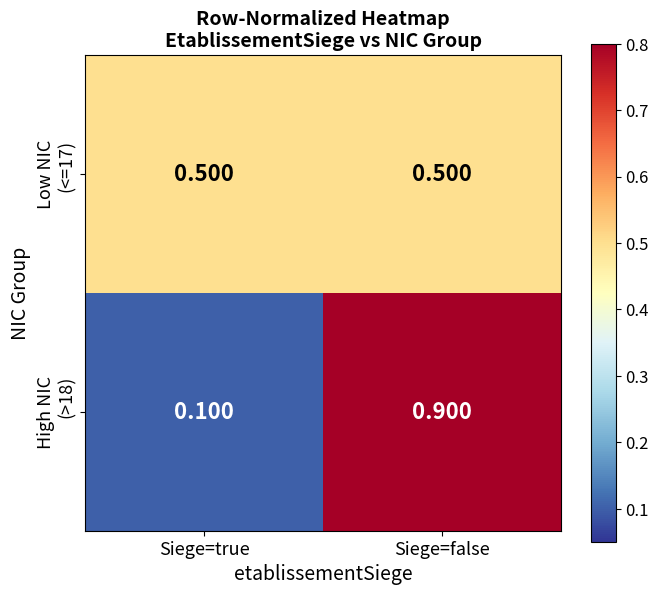

At which category is the sum across all series the highest?

Siege=false